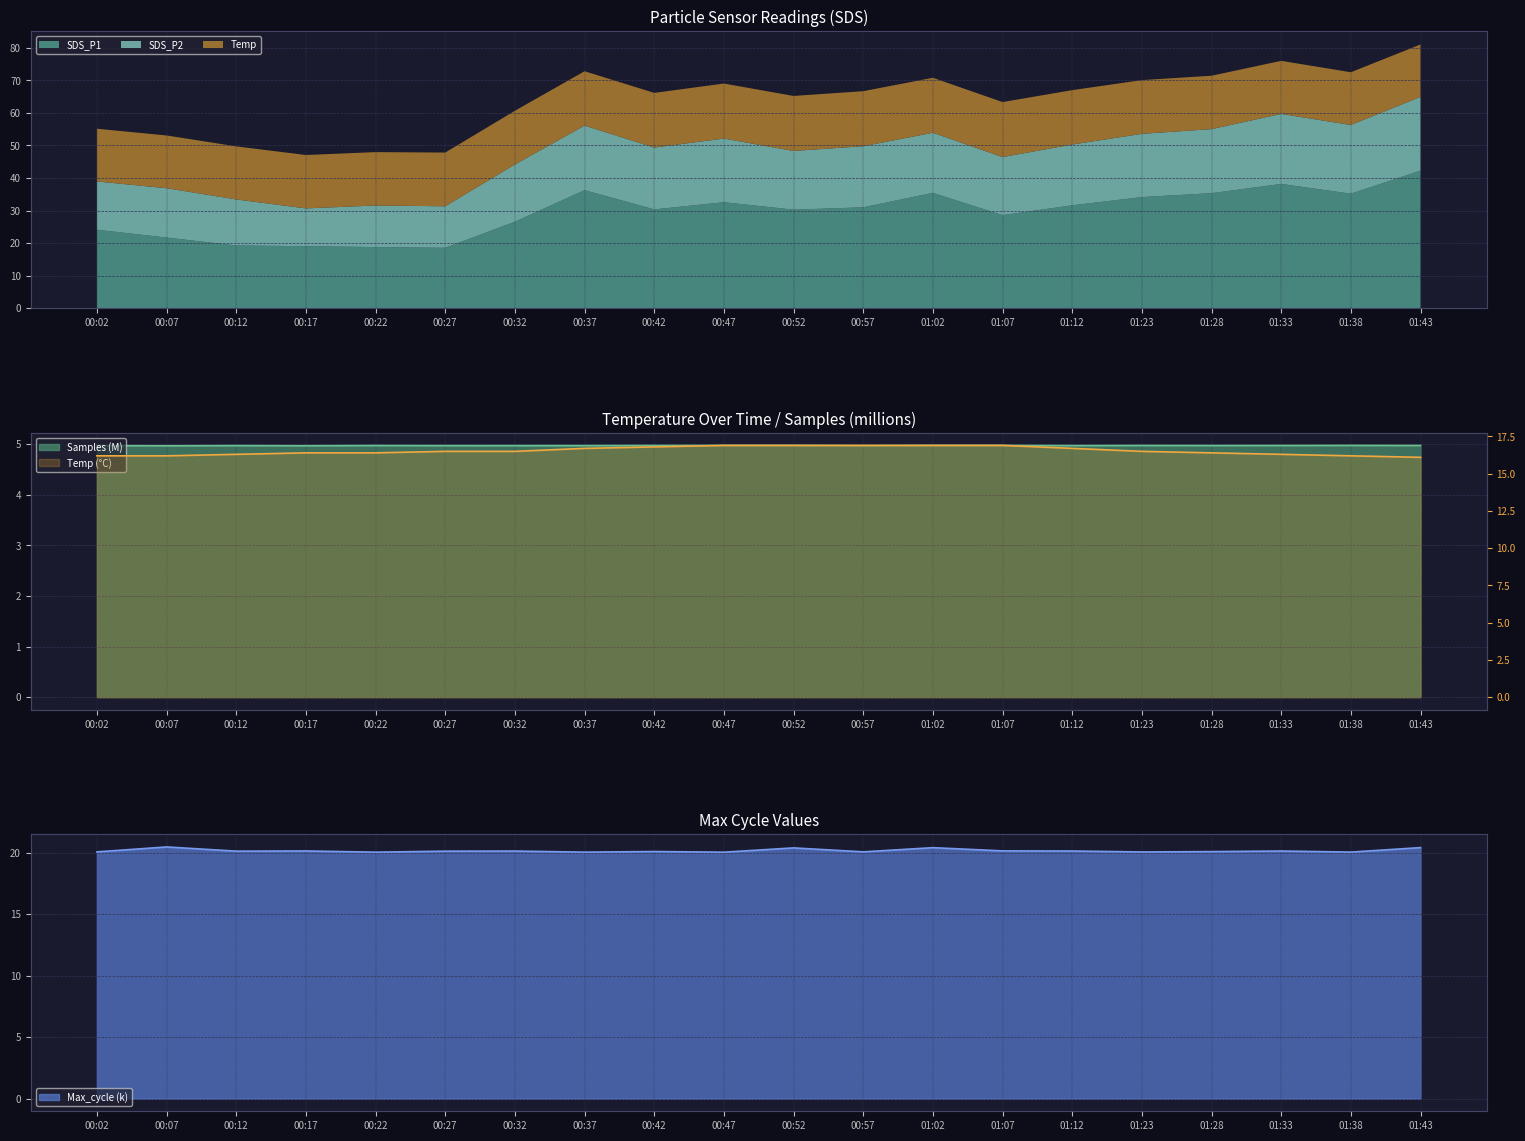

True or false: Temp has more than 2 interior local peaks.

False